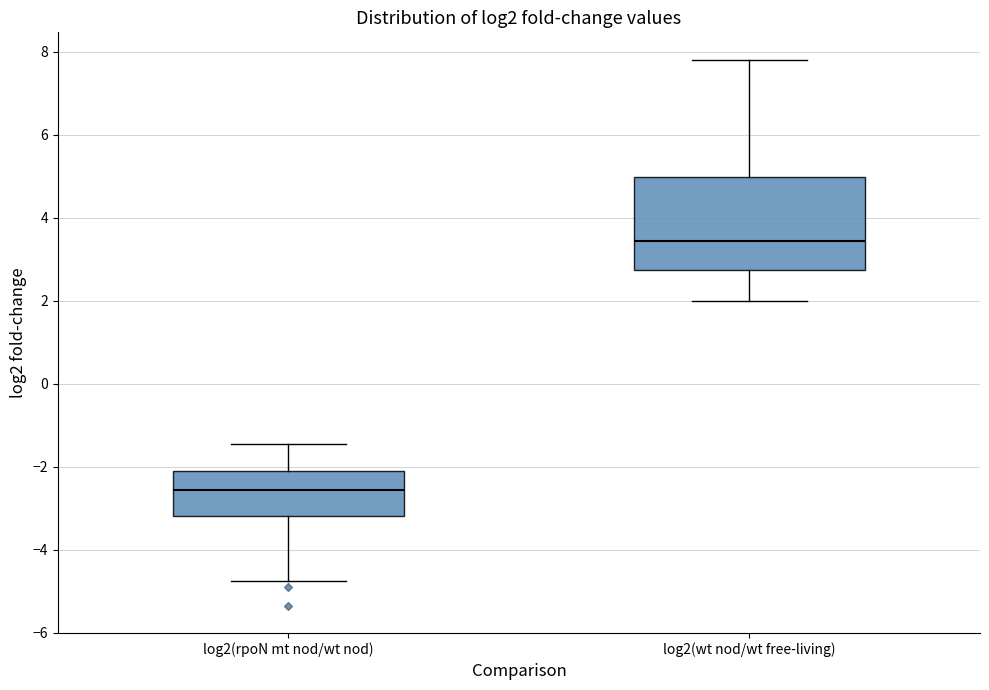

Where is the lower edge of the box for log2(wt nod/wt free-living) on the y-axis? The values are not printed on the chart, so give them approximately, as read against the axis.

2.8